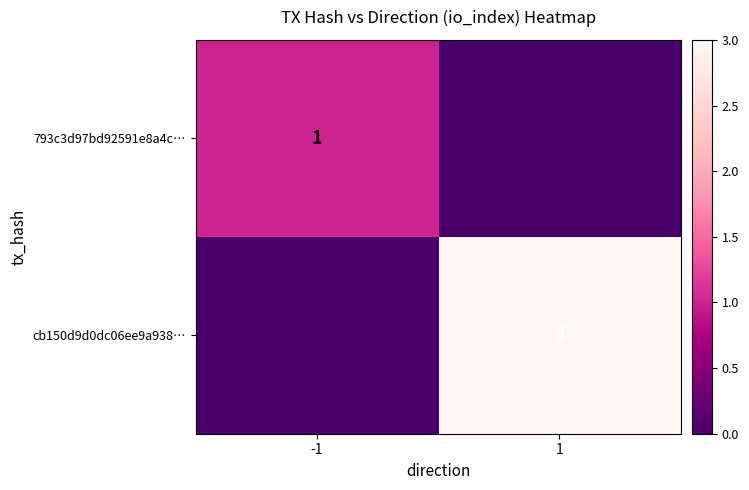

The value of 793c3d97bd92591e8a4c… at 1 is 1. True or false?

False